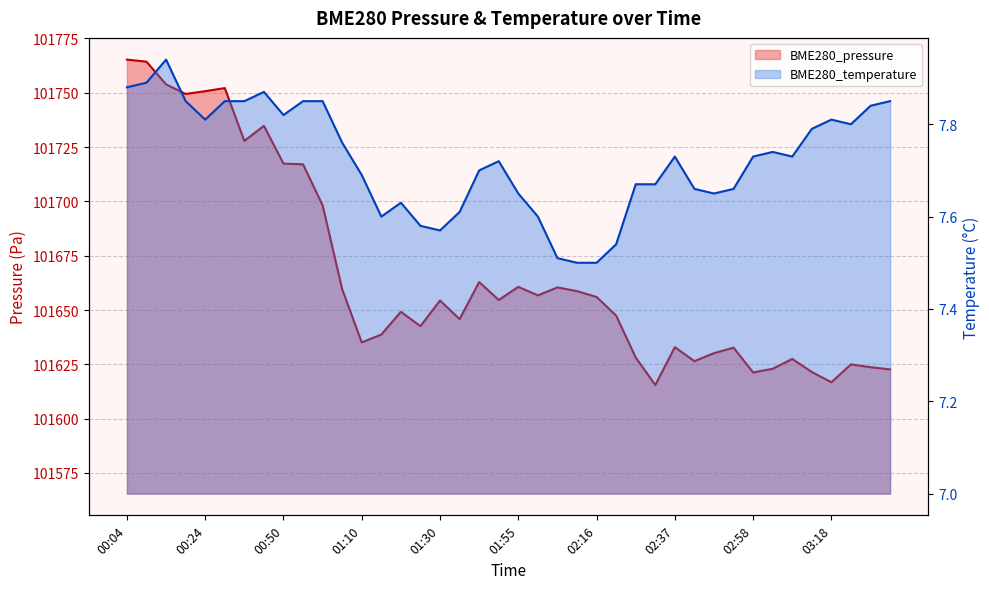

Between 03:28 and 02:27, which is larger?

02:27